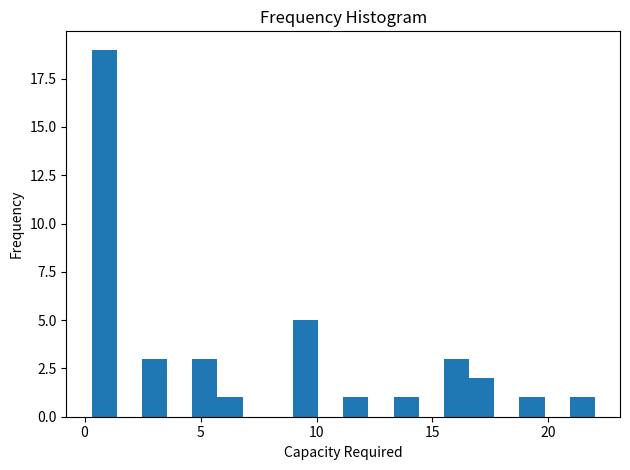

Read against the x-axis, roughly where is the centre of the tallest bar?

1.0